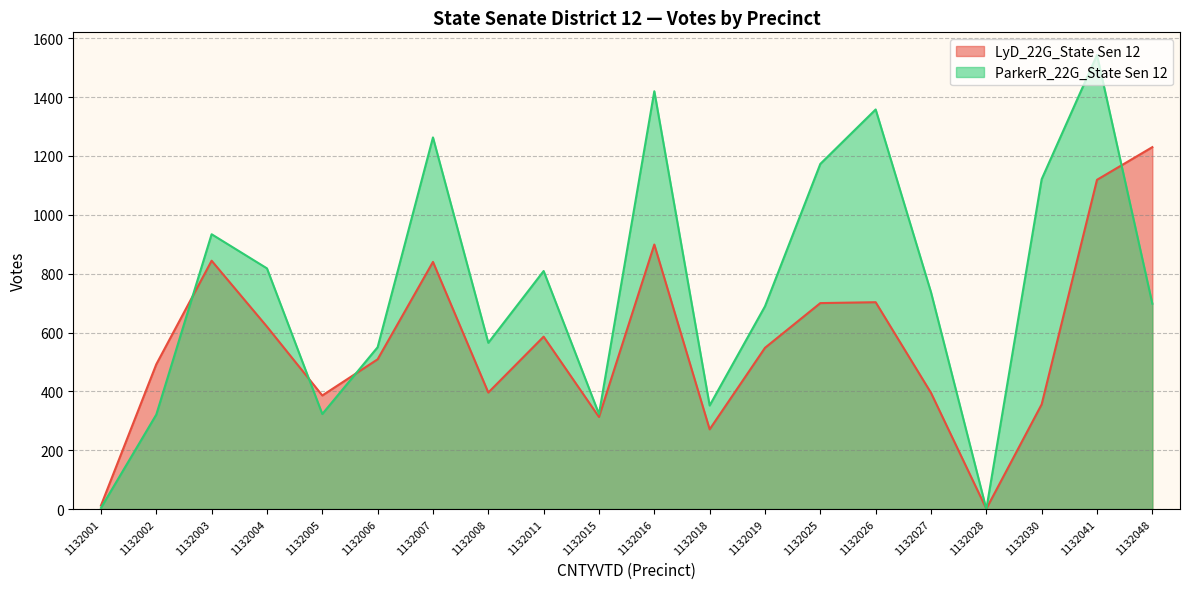

True or false: LyD_22G_State Sen 12 and ParkerR_22G_State Sen 12 cross at least once.

True